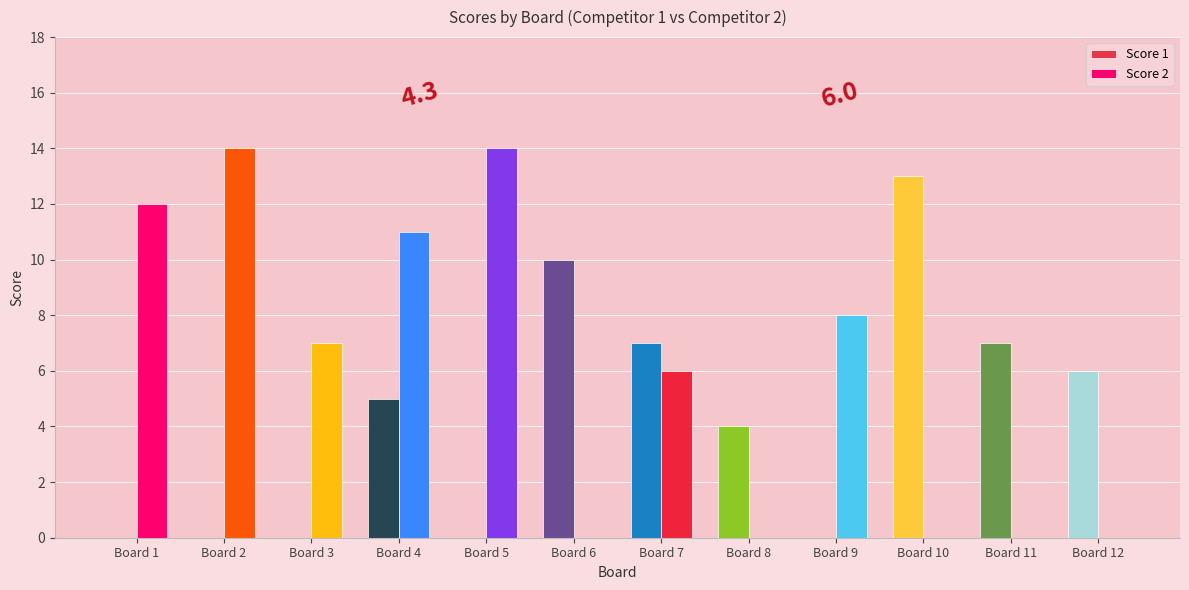

The value of Score 1 at 10 is 23. True or false?

False